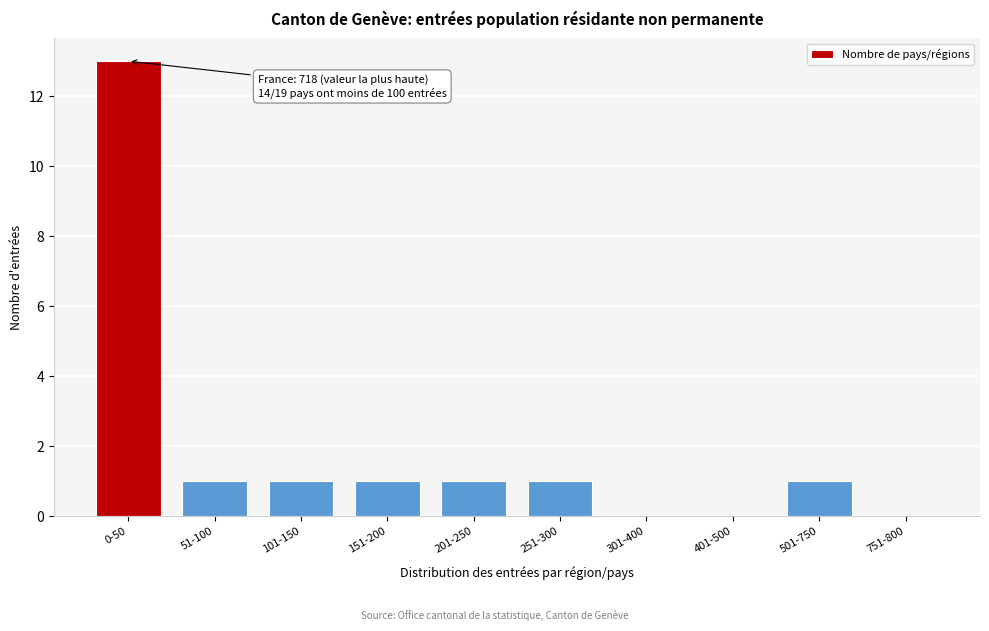

Reading left to right, list all the values displayed in this chart.

0-50=13	51-100=1	101-150=1	151-200=1	201-250=1	251-300=1	301-400=0	401-500=0	501-750=1	751-800=0